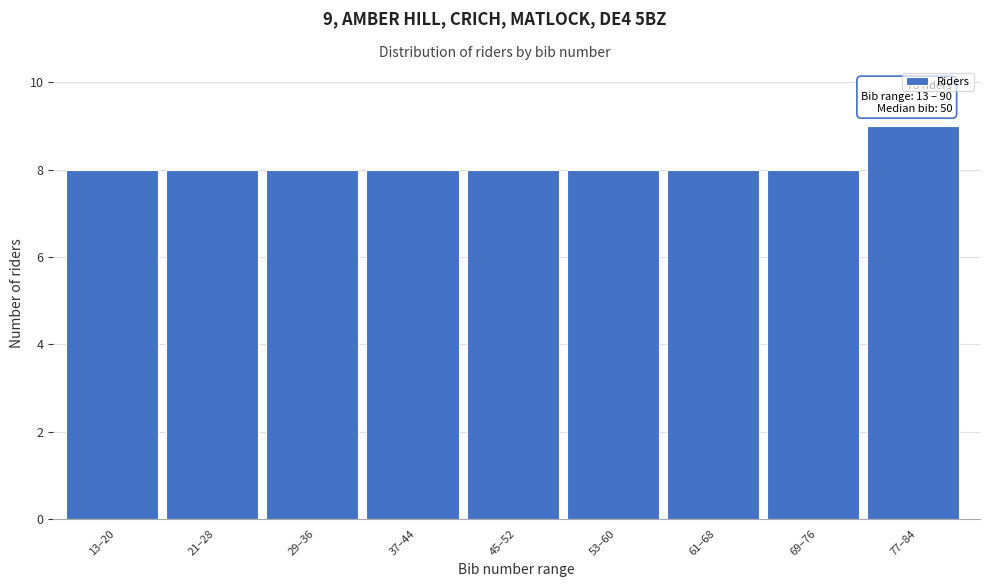

Reading left to right, list all the values displayed in this chart.

8	8	8	8	8	8	8	8	9